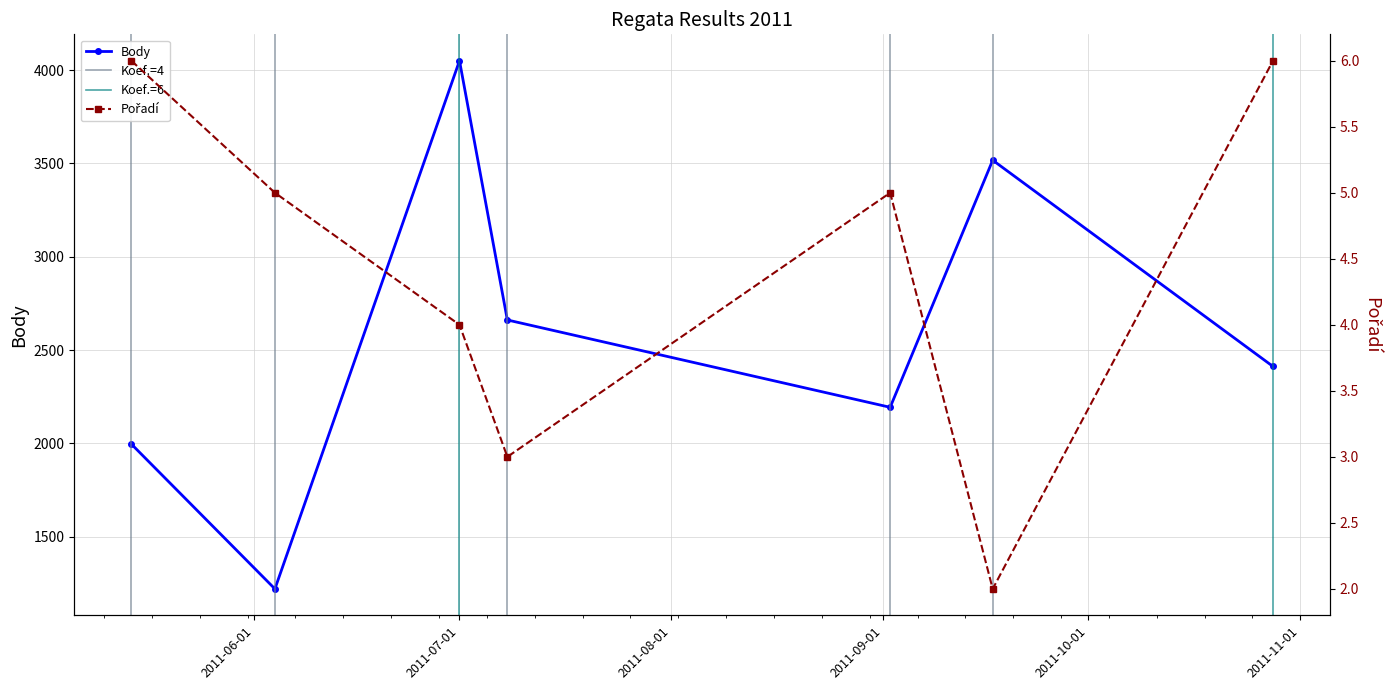

What is the average value of the Pořadí series?

4